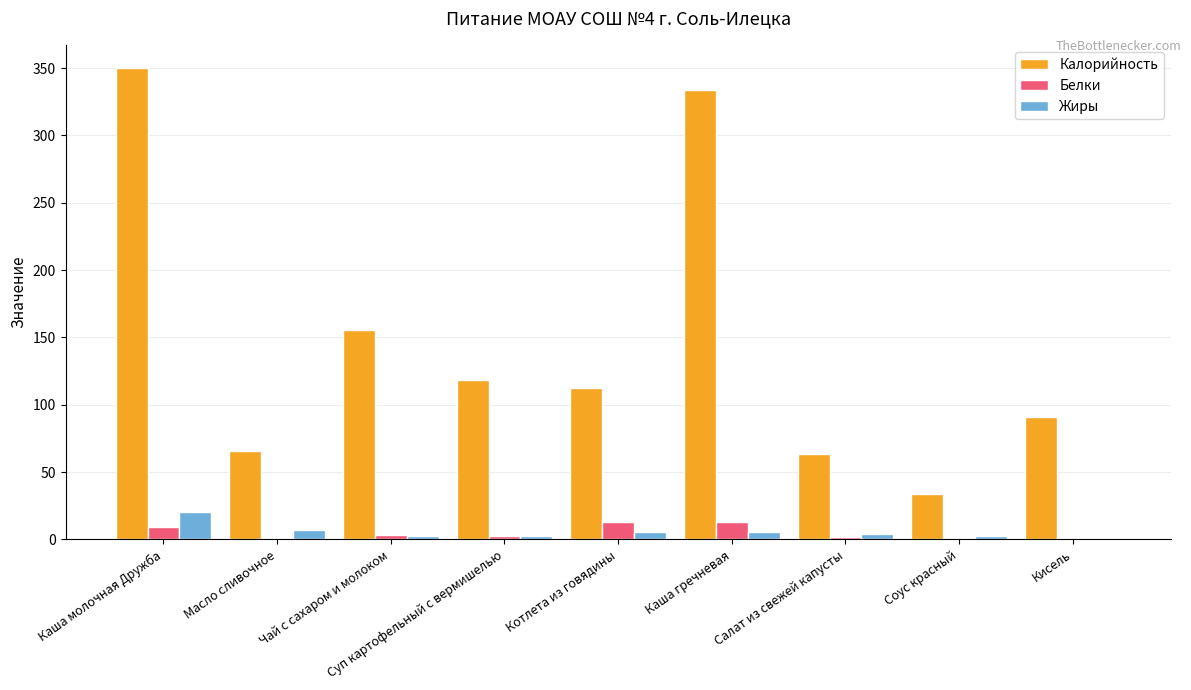

How many data points does each series have?

9